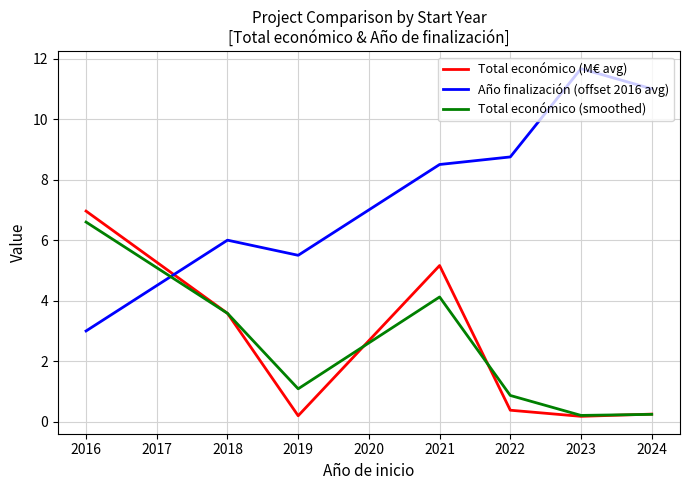

At which category does Total económico (smoothed) reach its first local valley?

2019